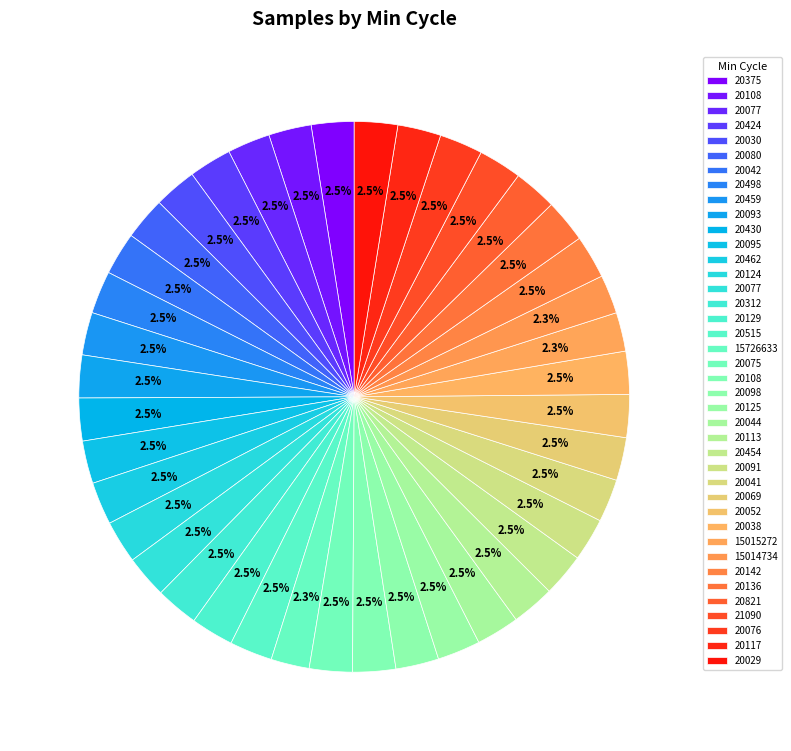

How many slices are in this pie chart?

40